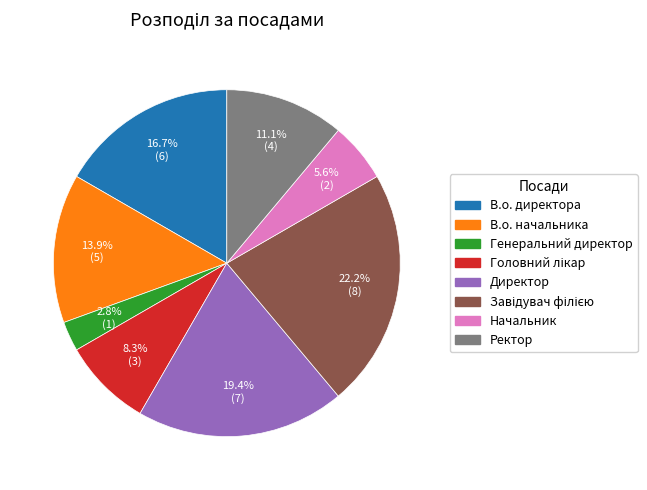

What portion of the pie excludes Директор?

80.6%